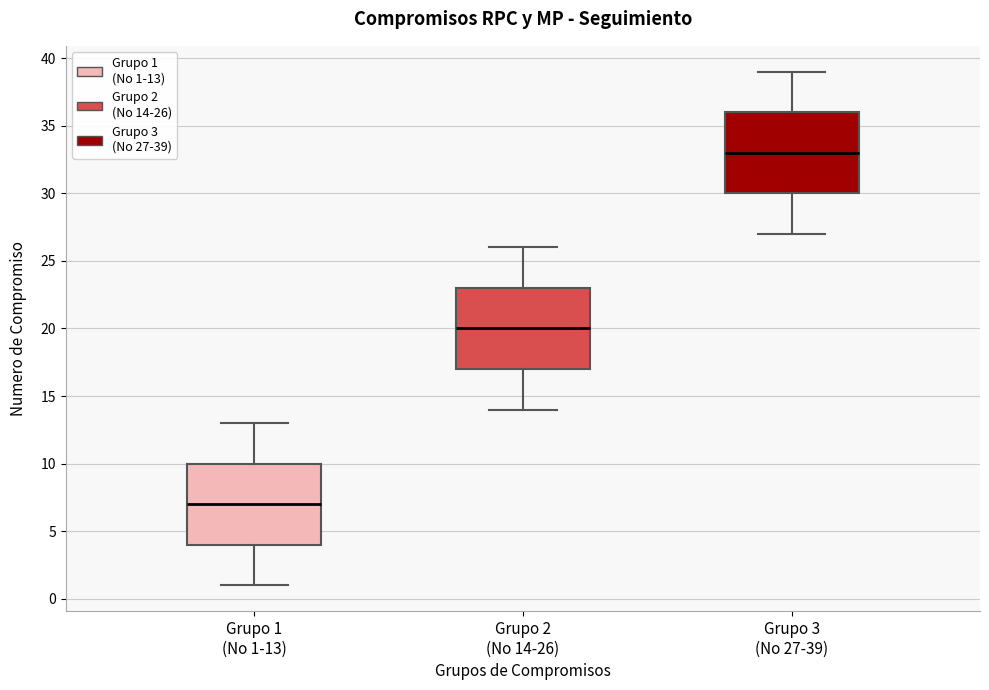

Reading left to right, read every box against the y-axis: the position of its median line, the range the box covers, and the ends of its whiskers. The values are not printed on the chart, so give them approximately, as read against the axis.

Grupo 1 (No 1-13): median 7, box 4 to 10, whiskers 1 to 13
Grupo 2 (No 14-26): median 20, box 17 to 23, whiskers 14 to 26
Grupo 3 (No 27-39): median 33, box 30 to 36, whiskers 27 to 39